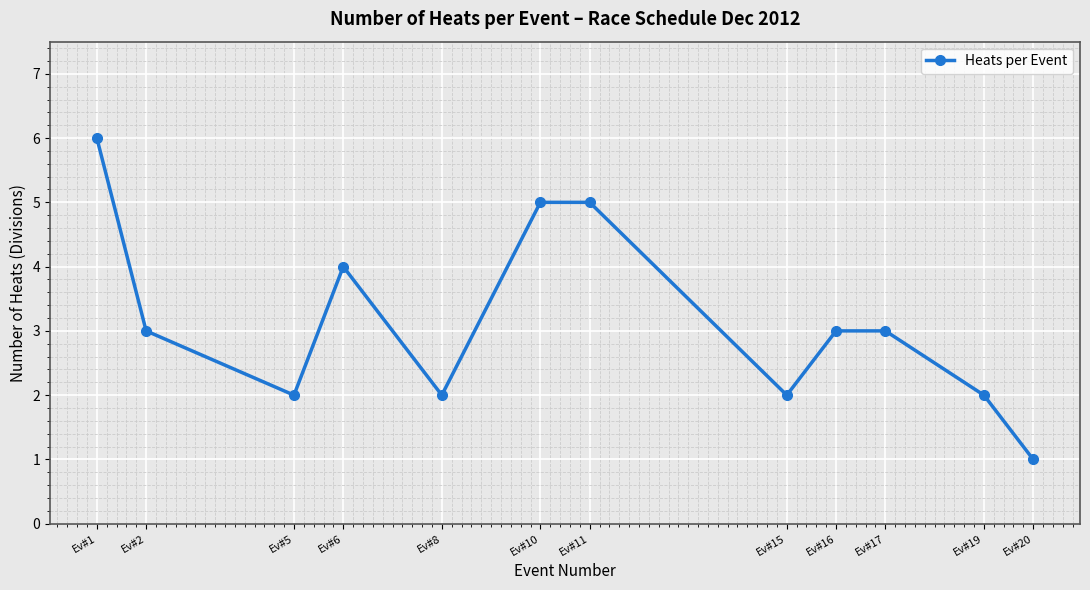

How many categories are shown in the chart?

12